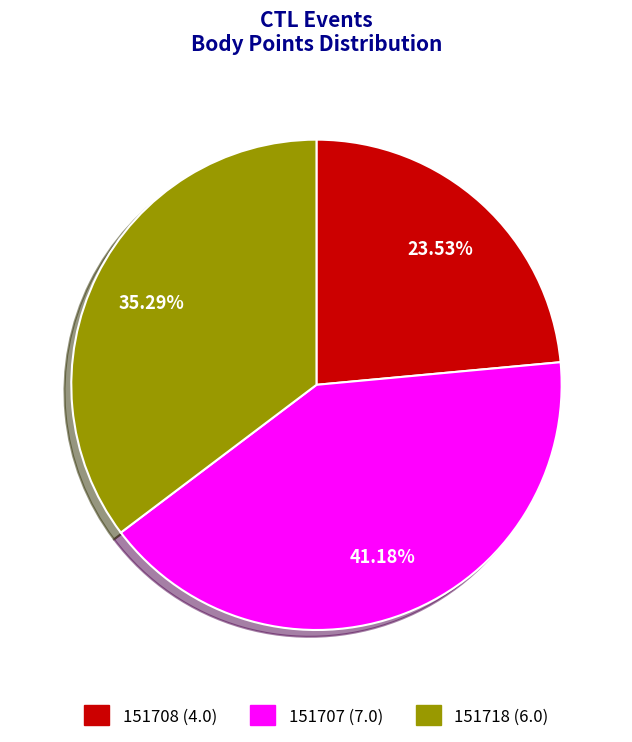

To the nearest percent, what is the difference between the largest and smallest slice percentages?

18%